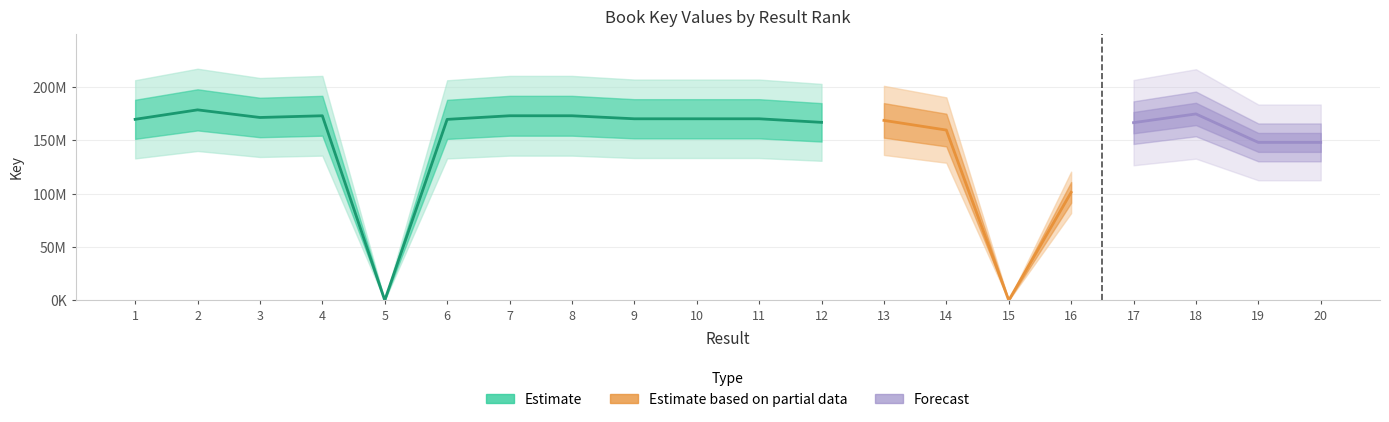

Reading left to right, what are all the values shown in this chart?

169628384	178486563	171343053	172957851	57408	169576565	172958122	172962049	170126079	170126365	170126500	166774965	168613748	159569542	3781	101149909	166504641	174660416	147993151	147993190